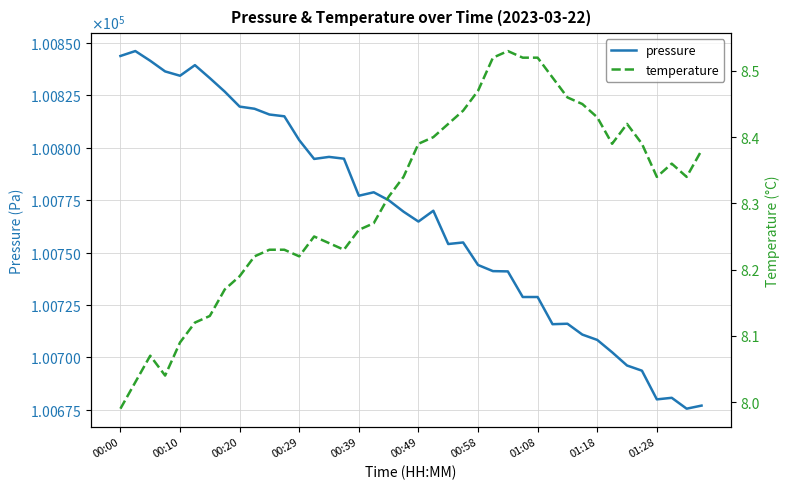

In temperature, how many points are higher than both neighbors (excluding endpoints)?

5